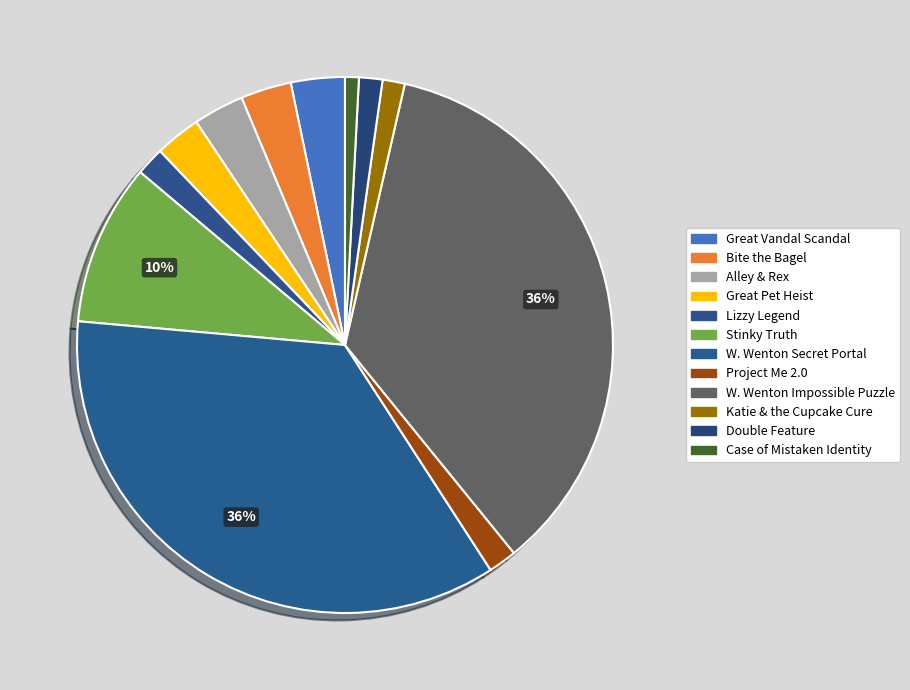

Rank the categories by value from highest to lowest.

William Wenton and the Secret Portal, William Wenton and the Impossible Puzzle, Stinky Truth, Great Vandal Scandal, Bite the Bagel, Alley & Rex, Great Pet Heist, Project Me 2.0, Lizzy Legend, Double Feature, Katie and the Cupcake Cure, Case of the Case of Mistaken Identity